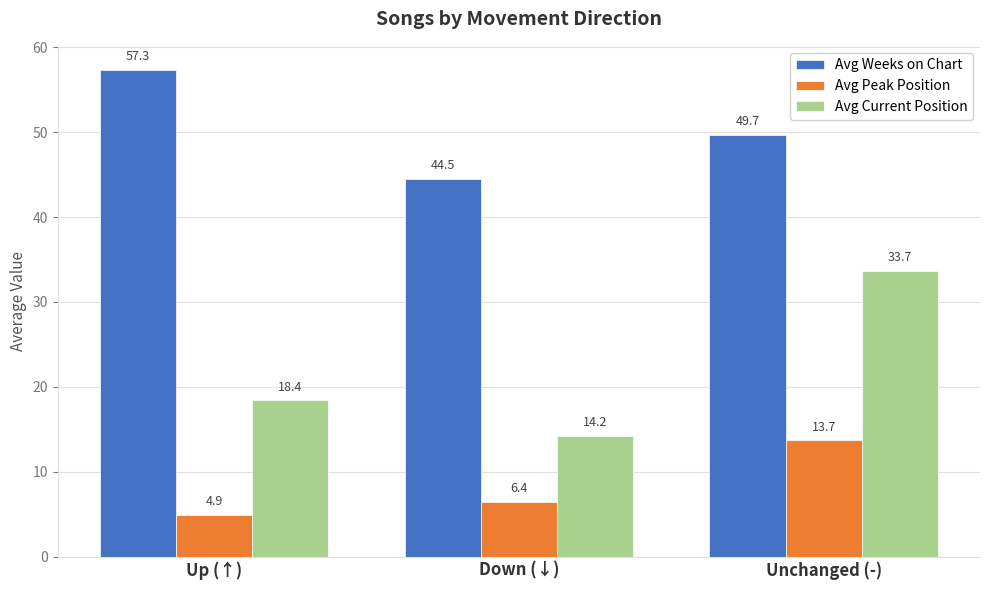

What position from the left is Up (↑)?

1